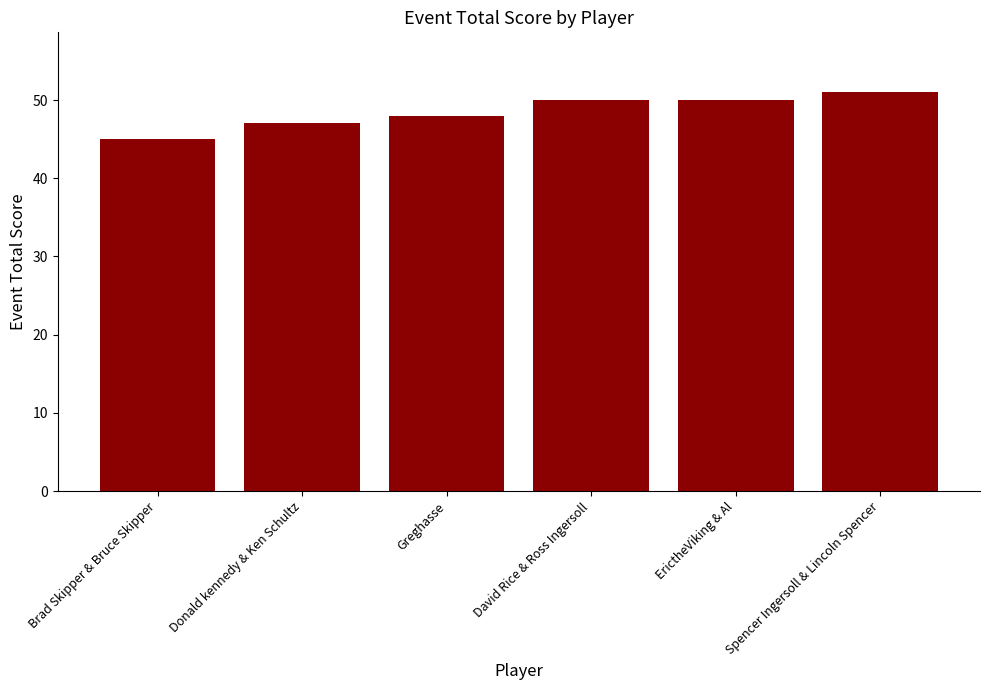

What value does the data have at Brad Skipper & Bruce Skipper?

45